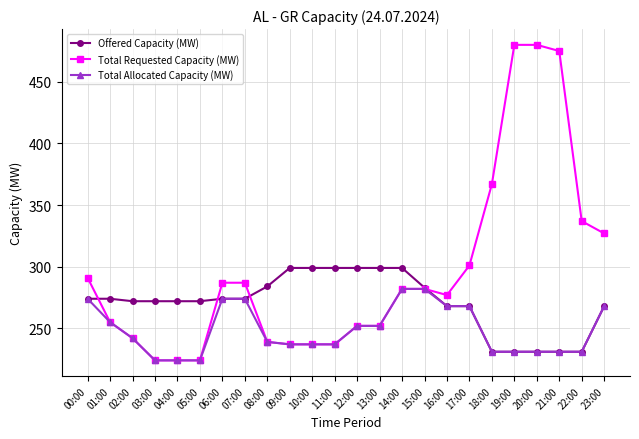

What is the difference between the highest and lowest values at 00:00?

17